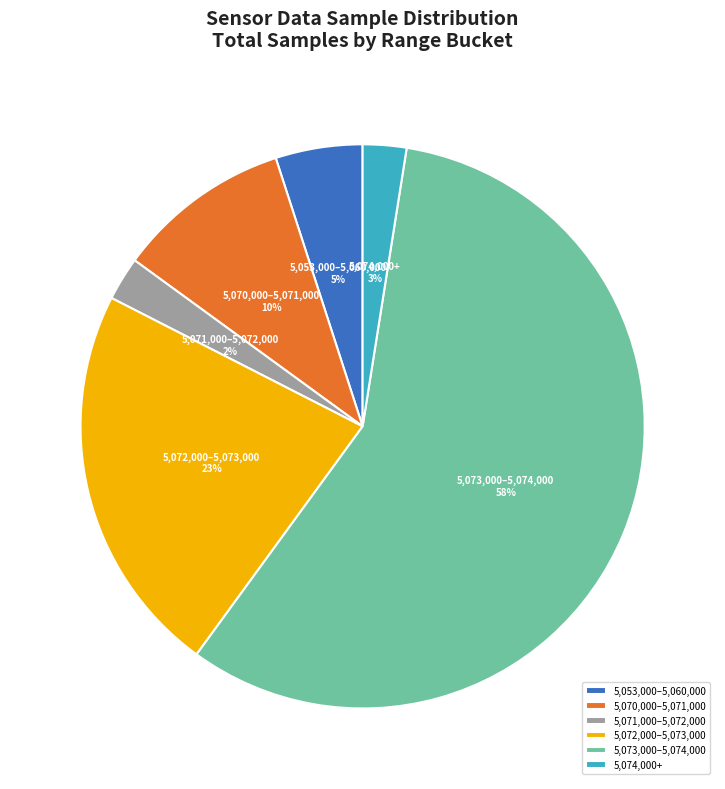

To the nearest percent, what is the average slice percentage?

17%